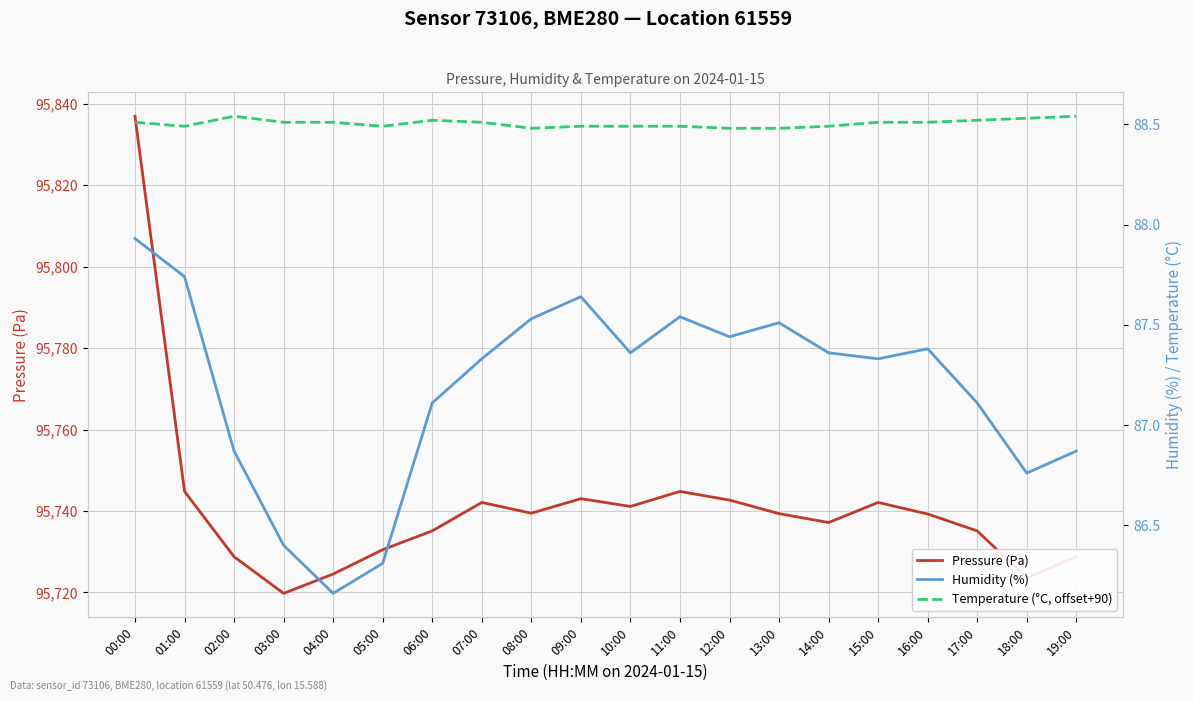

True or false: Pressure (Pa) and Humidity (%) intersect in this chart.

False